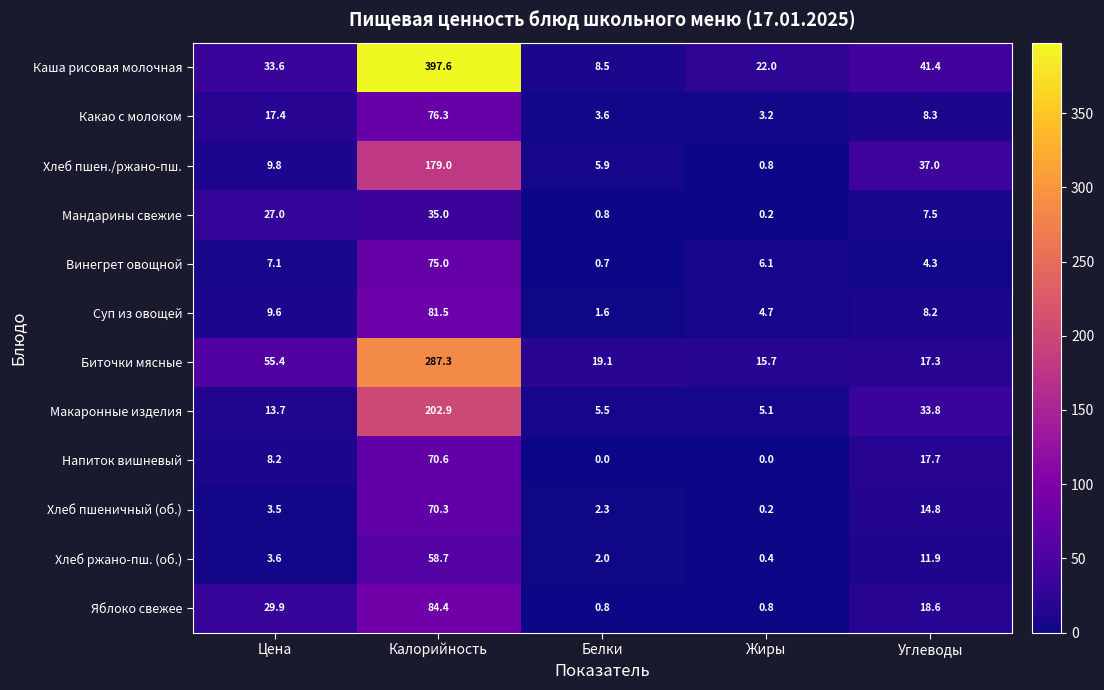

True or false: Суп из овощей has a value of 4.7 at Жиры.

True